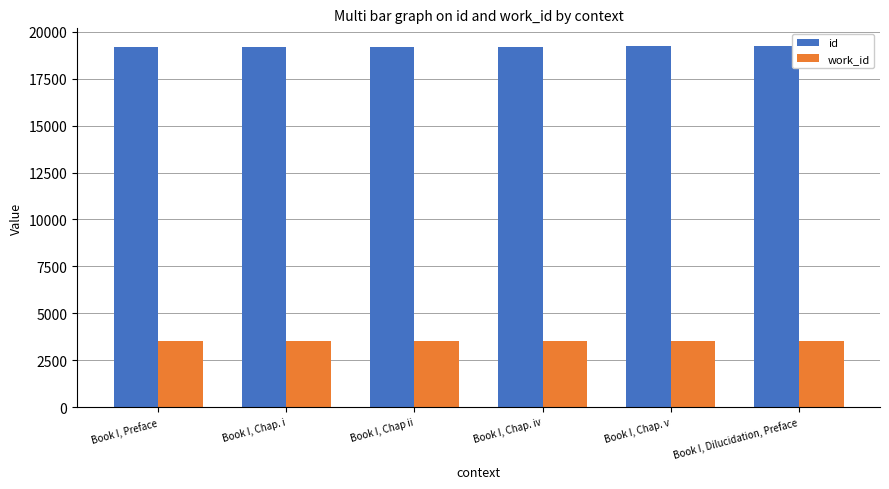

What is the difference between the second highest and minimum values in the id series?

12